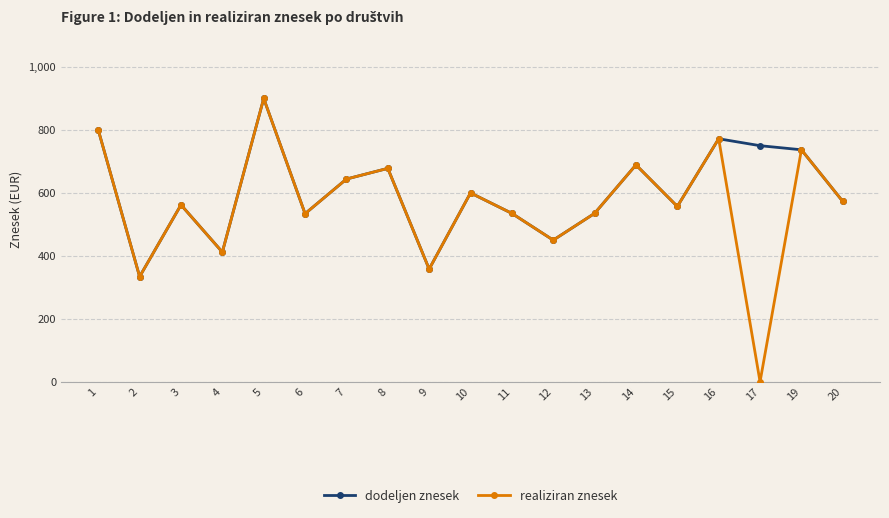

What are all the series names shown in the legend?

dodeljen znesek, realiziran znesek